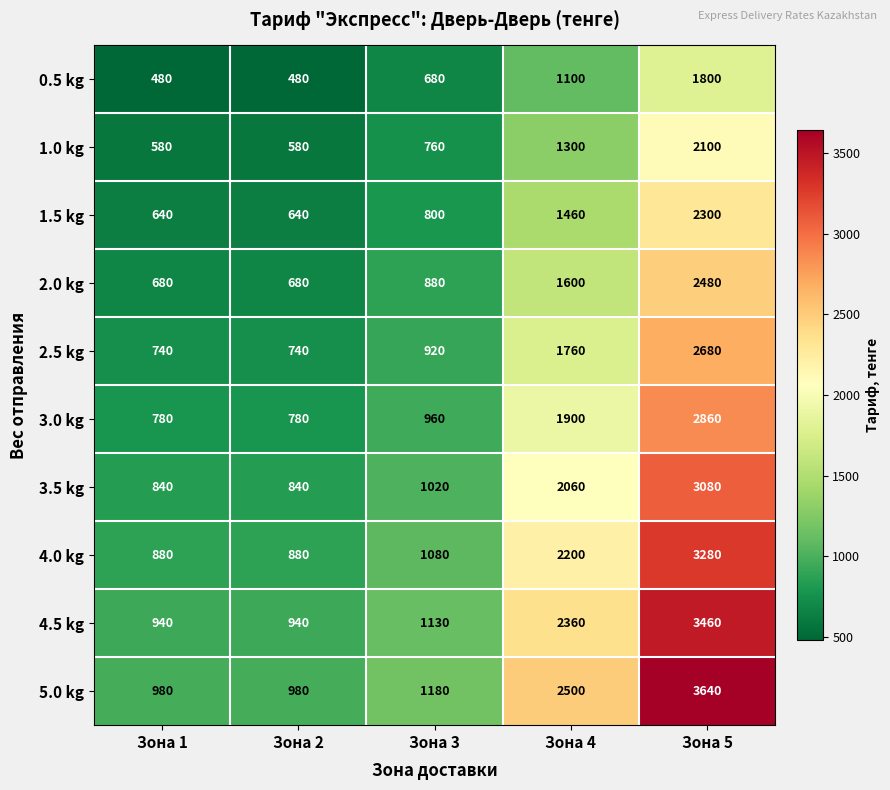

Rank the series by their maximum value, from highest to lowest.

5.0 kg, 4.5 kg, 4.0 kg, 3.5 kg, 3.0 kg, 2.5 kg, 2.0 kg, 1.5 kg, 1.0 kg, 0.5 kg